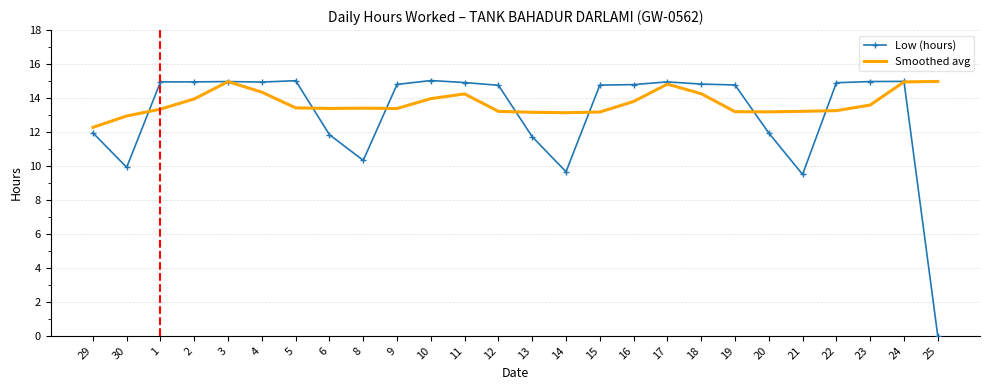

What position from the right is 21?

5